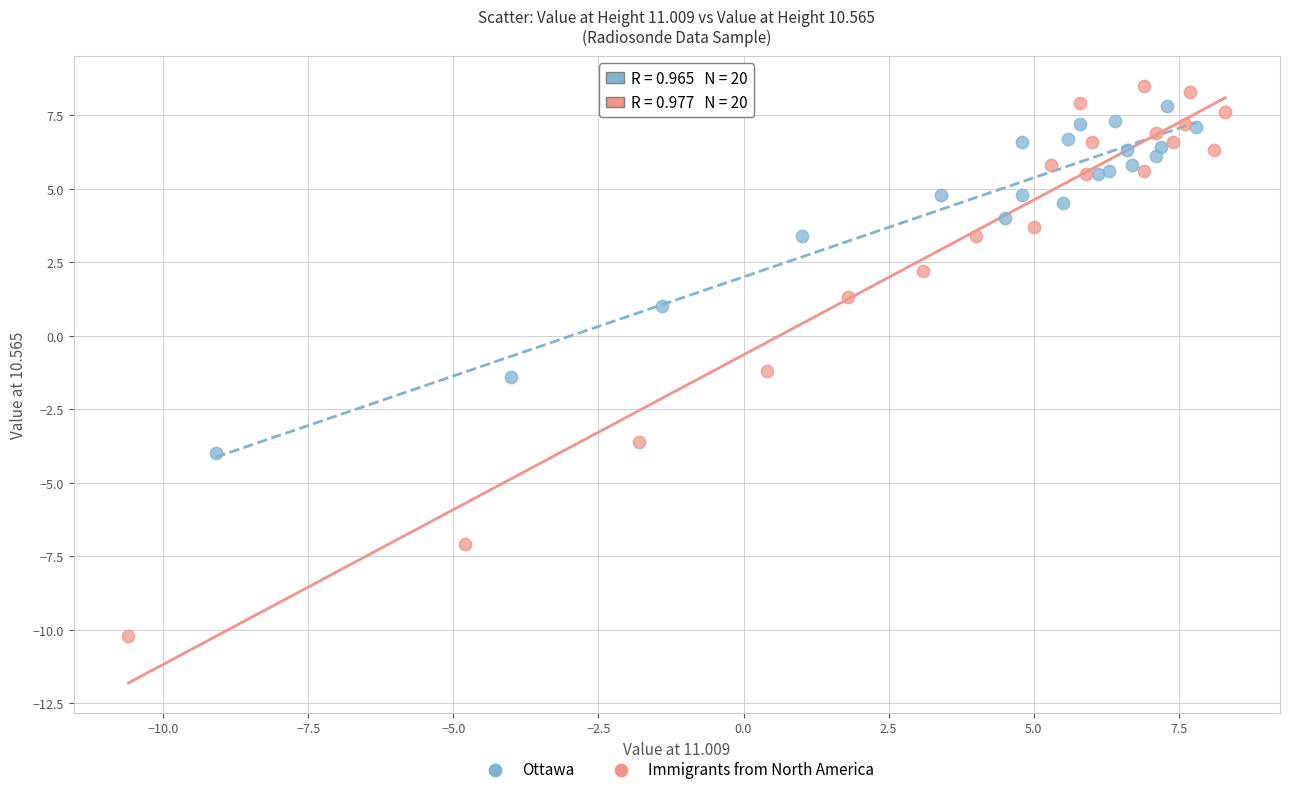

Which series has the largest Y range (max minus min)?

Immigrants from North America